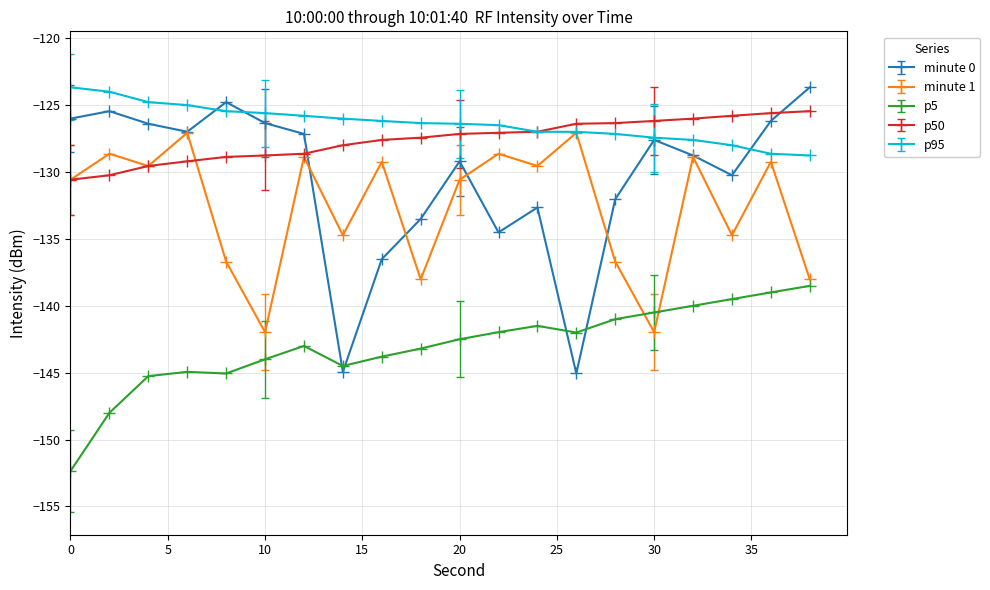

Which series has the widest spread of values?

minute 0